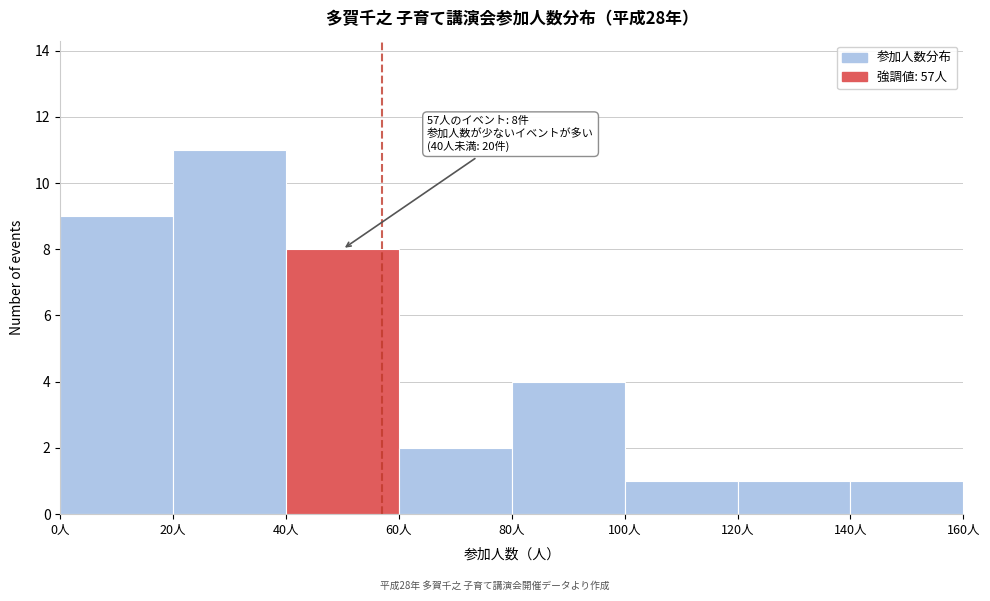

Over which range of the x-axis is the bar tallest?

20 to 40